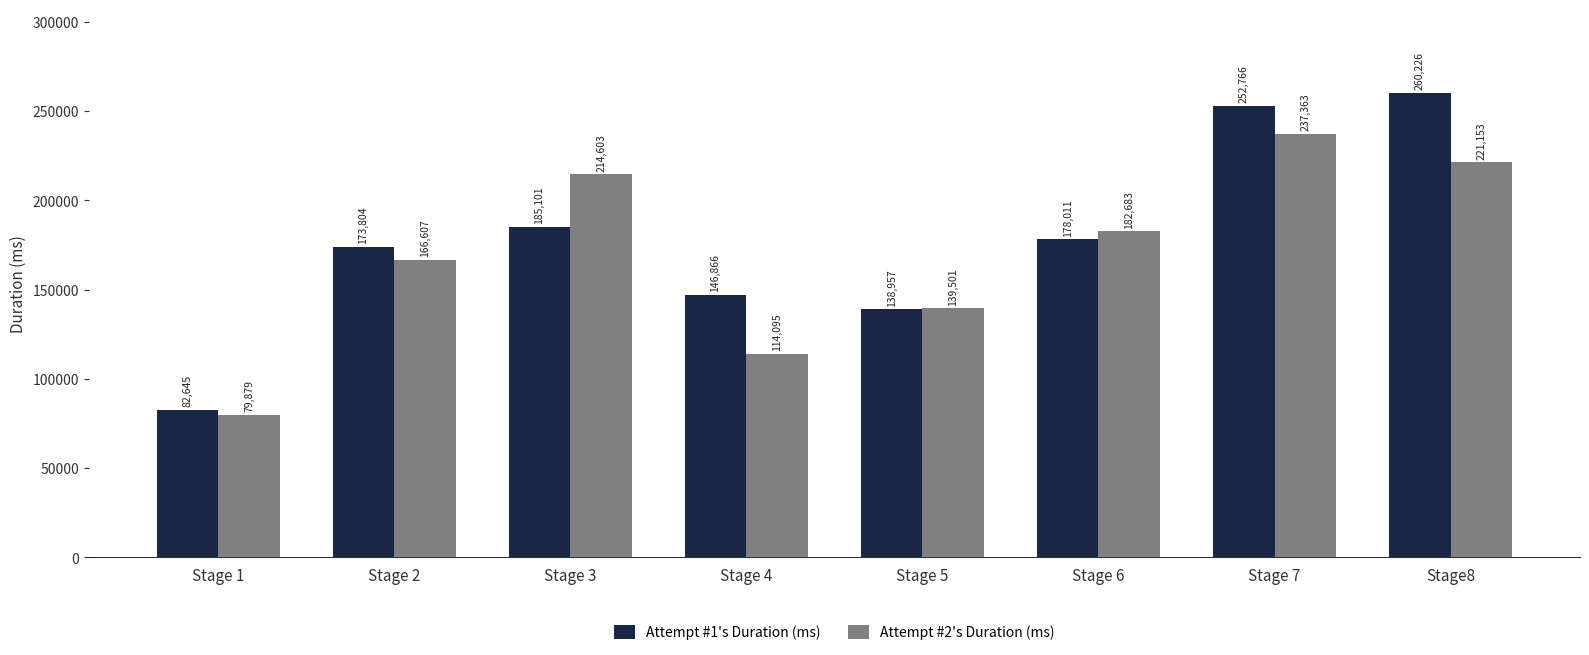

Reading left to right, list all the values displayed in this chart.

Attempt #1's Duration (ms): 82645	173804	185101	146866	138957	178011	252766	260226
Attempt #2's Duration (ms): 79879	166607	214603	114095	139501	182683	237363	221153